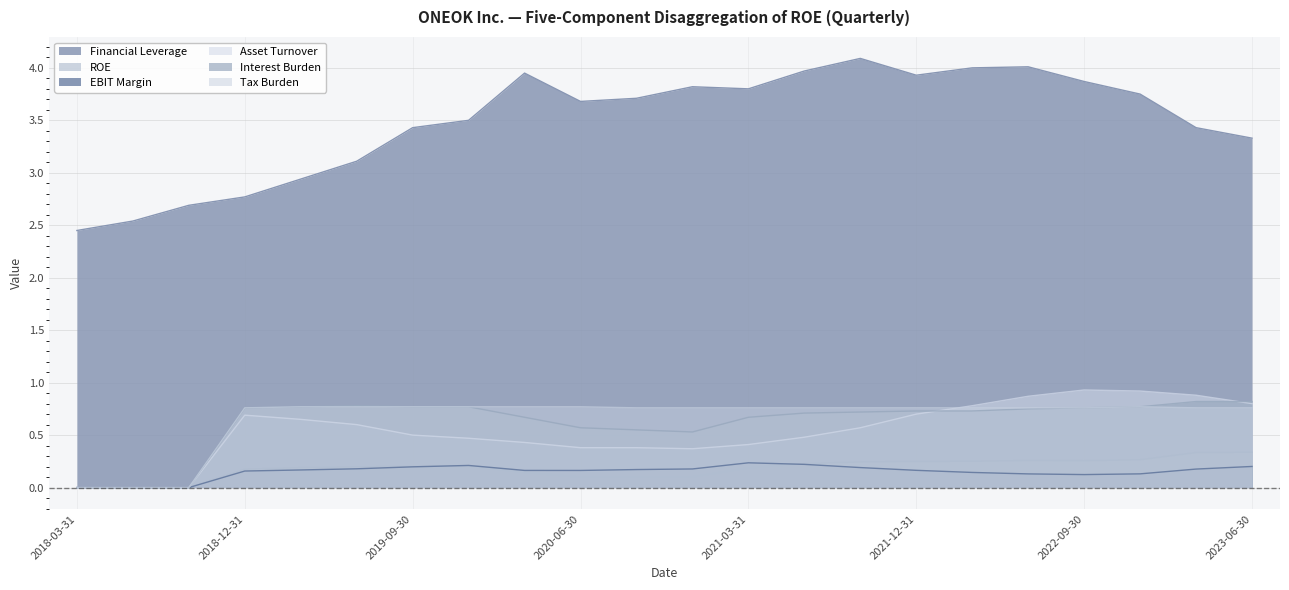

Which label corresponds to the smallest value in the chart?

2018-03-31